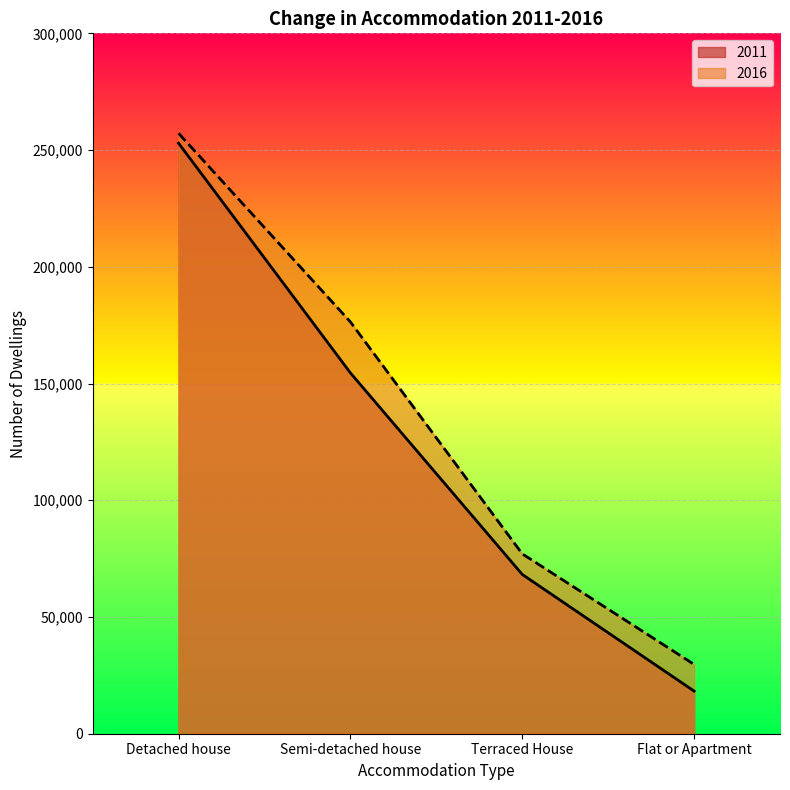

How many 2011 values are between 68233 and 252945?

3